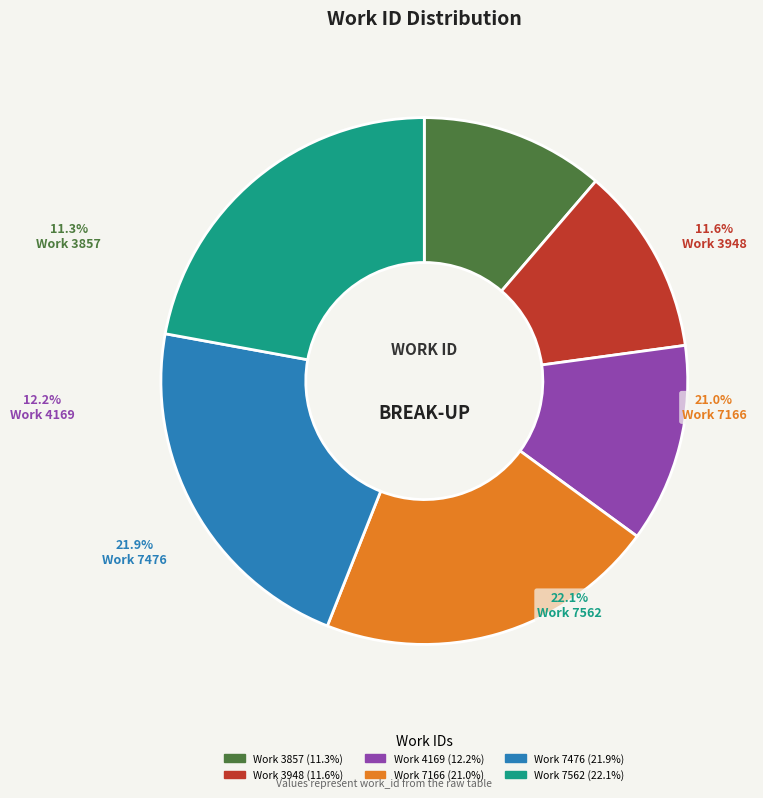

What is the ratio of the value at Work 7166 to the value at Work 3948?

1.8